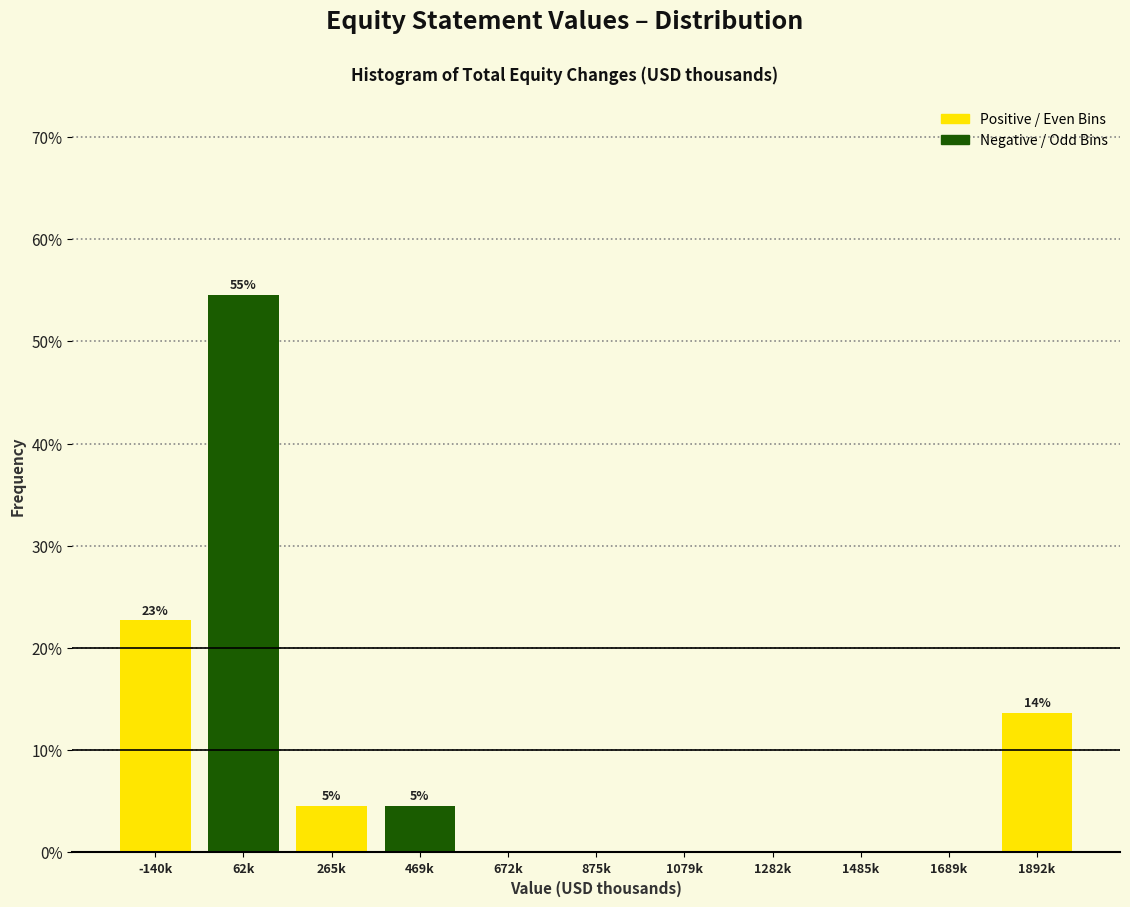

Reading left to right, extract all data points from this chart.

-140k=22.7	62k=54.5	265k=4.5	469k=4.5	672k=0.0	875k=0.0	1079k=0.0	1282k=0.0	1485k=0.0	1689k=0.0	1892k=13.6